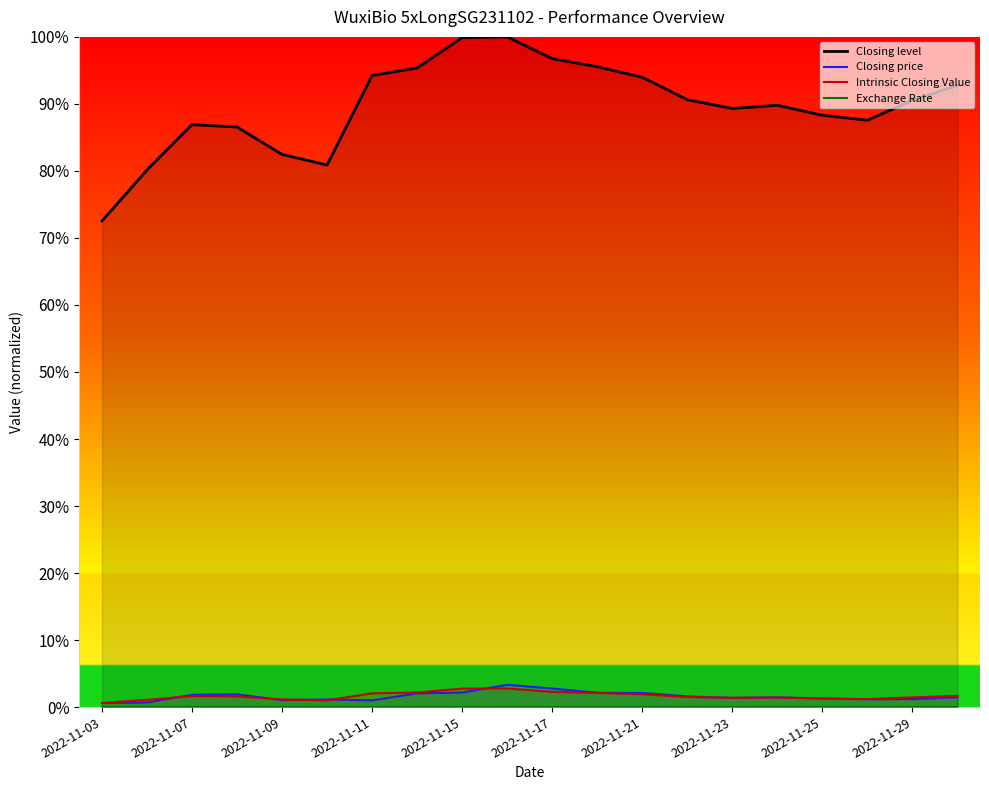

Which series has the largest range (max minus min)?

Closing level